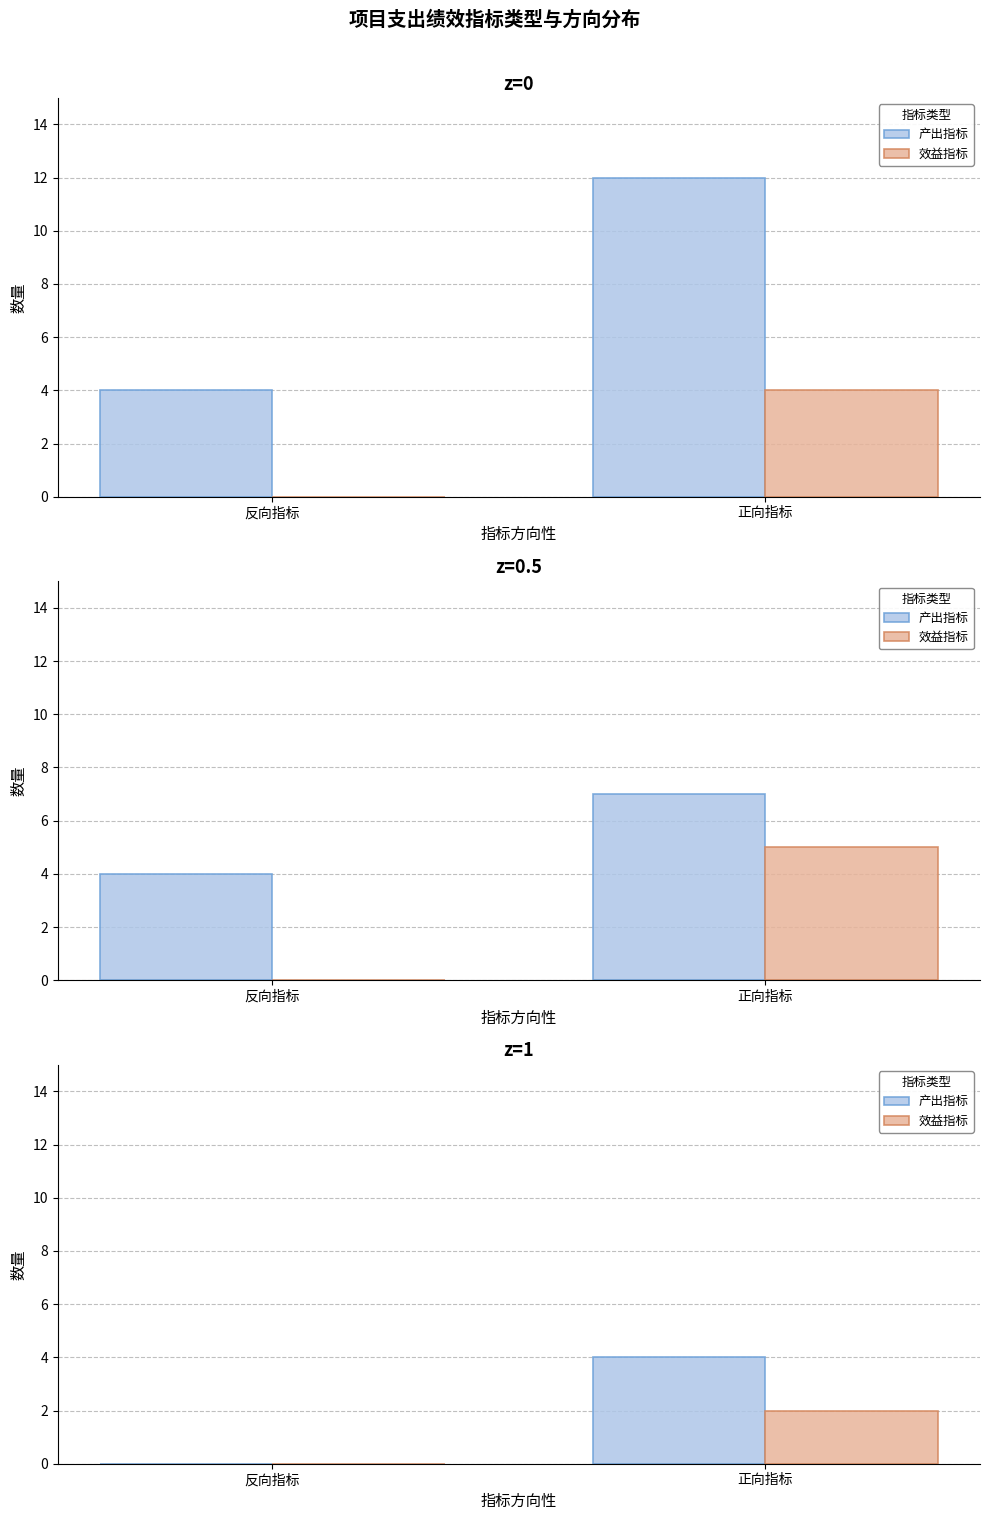

At how many categories does at least one series exceed 1?

1